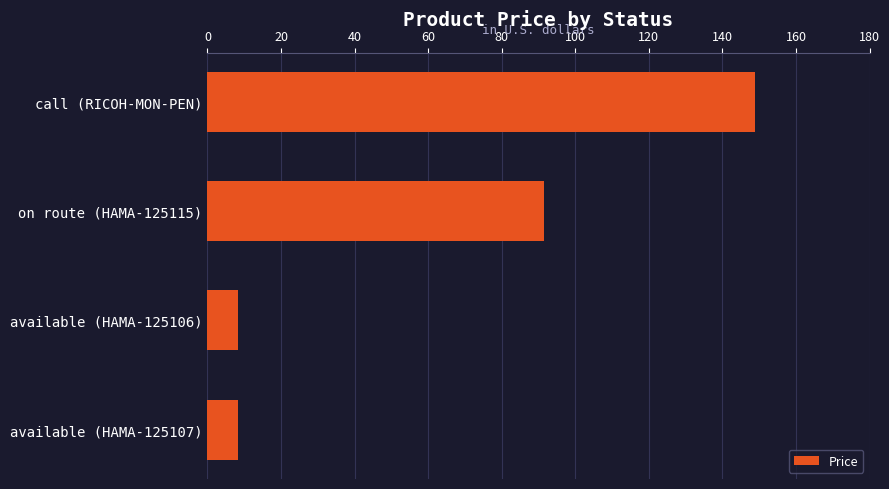

At which label is the value closest to 78?

on route (HAMA-125115)